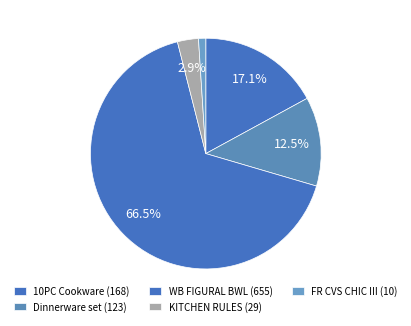

What is the largest slice in the pie chart?

WB FIGURAL BWL